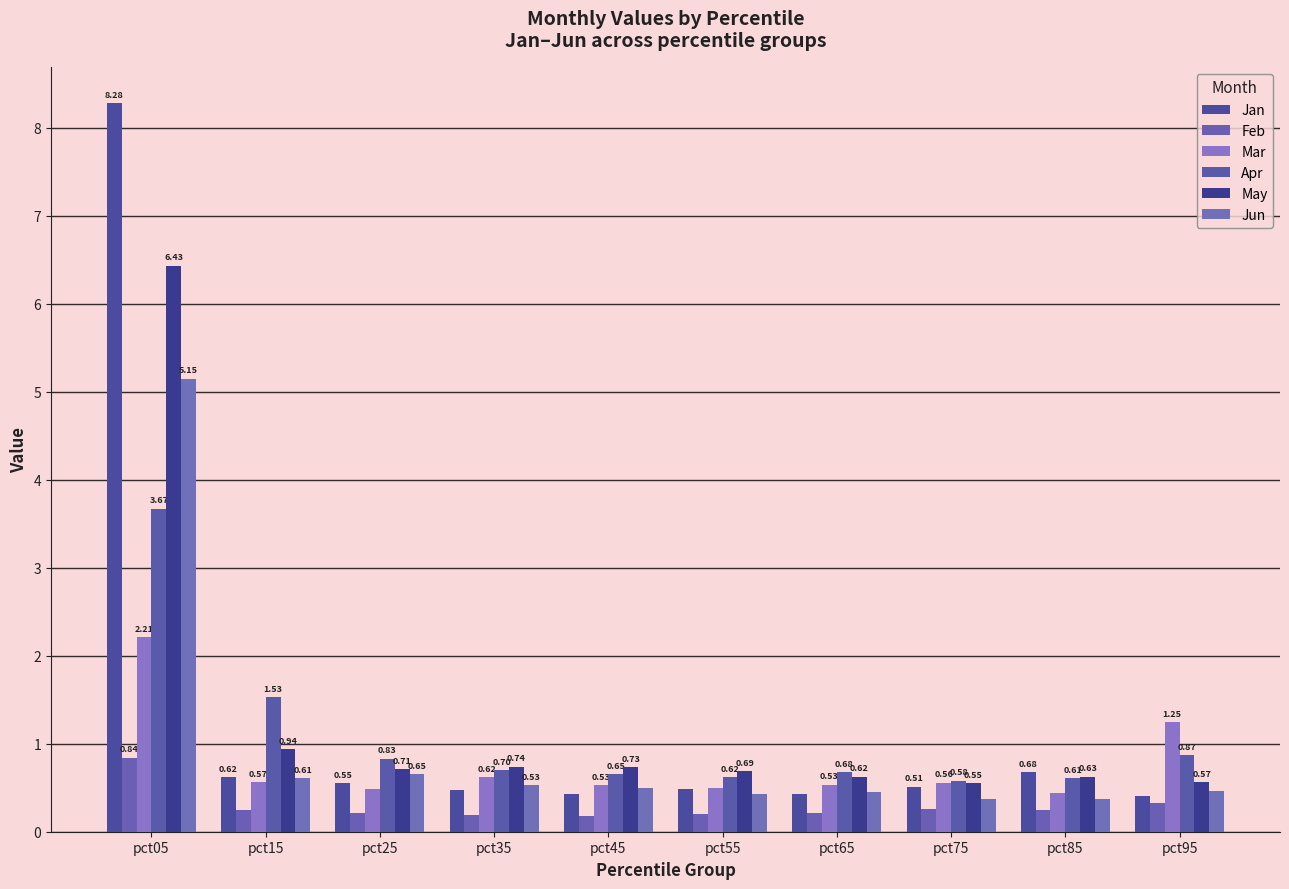

Reading right to left, what are all the values shown in this chart?

Jan: pct95=0.4	pct85=0.7	pct75=0.5	pct65=0.4	pct55=0.5	pct45=0.4	pct35=0.5	pct25=0.6	pct15=0.6	pct05=8.3
Feb: pct95=0.3	pct85=0.2	pct75=0.3	pct65=0.2	pct55=0.2	pct45=0.2	pct35=0.2	pct25=0.2	pct15=0.3	pct05=0.8
Mar: pct95=1.2	pct85=0.4	pct75=0.6	pct65=0.5	pct55=0.5	pct45=0.5	pct35=0.6	pct25=0.5	pct15=0.6	pct05=2.2
Apr: pct95=0.9	pct85=0.6	pct75=0.6	pct65=0.7	pct55=0.6	pct45=0.7	pct35=0.7	pct25=0.8	pct15=1.5	pct05=3.7
May: pct95=0.6	pct85=0.6	pct75=0.5	pct65=0.6	pct55=0.7	pct45=0.7	pct35=0.7	pct25=0.7	pct15=0.9	pct05=6.4
Jun: pct95=0.5	pct85=0.4	pct75=0.4	pct65=0.5	pct55=0.4	pct45=0.5	pct35=0.5	pct25=0.7	pct15=0.6	pct05=5.1